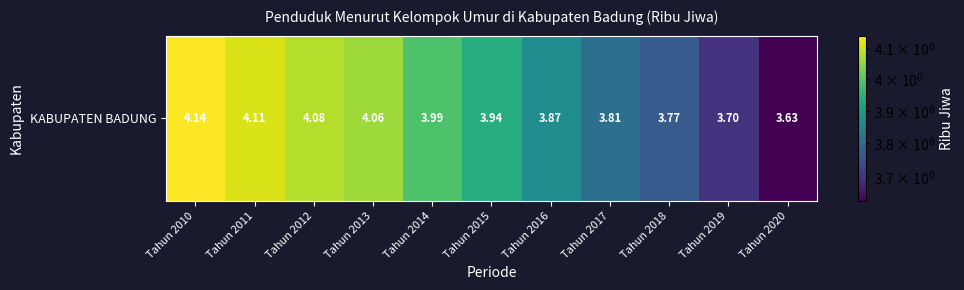

Reading right to left, list all the values displayed in this chart.

Tahun 2020=3.6	Tahun 2019=3.7	Tahun 2018=3.8	Tahun 2017=3.8	Tahun 2016=3.9	Tahun 2015=3.9	Tahun 2014=4.0	Tahun 2013=4.1	Tahun 2012=4.1	Tahun 2011=4.1	Tahun 2010=4.1